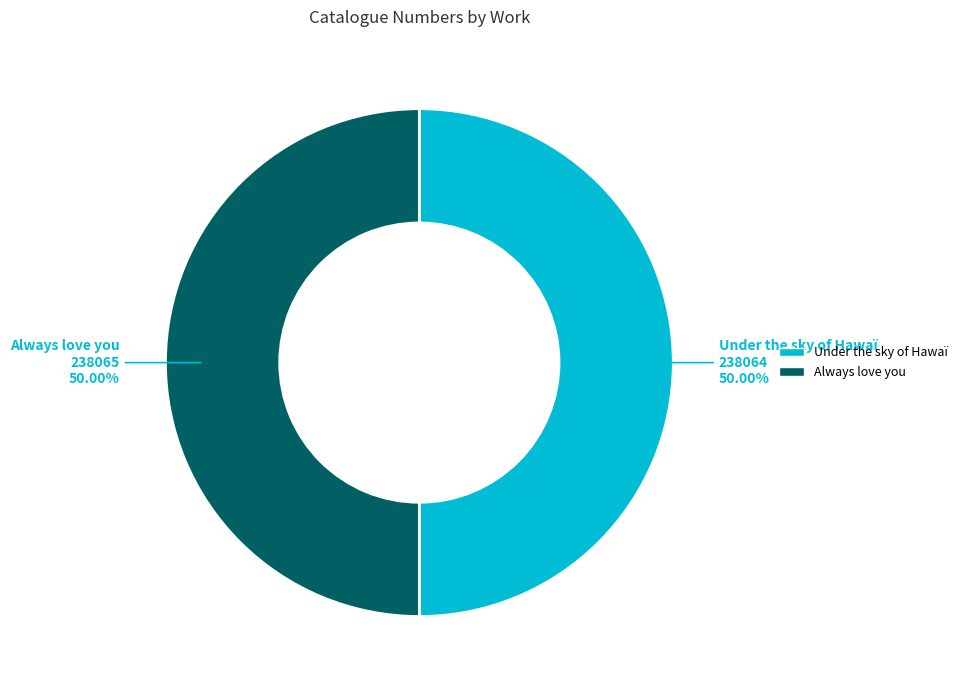

Approximately how many times larger is the value at Always love you compared to Under the sky of Hawaï?

1.0